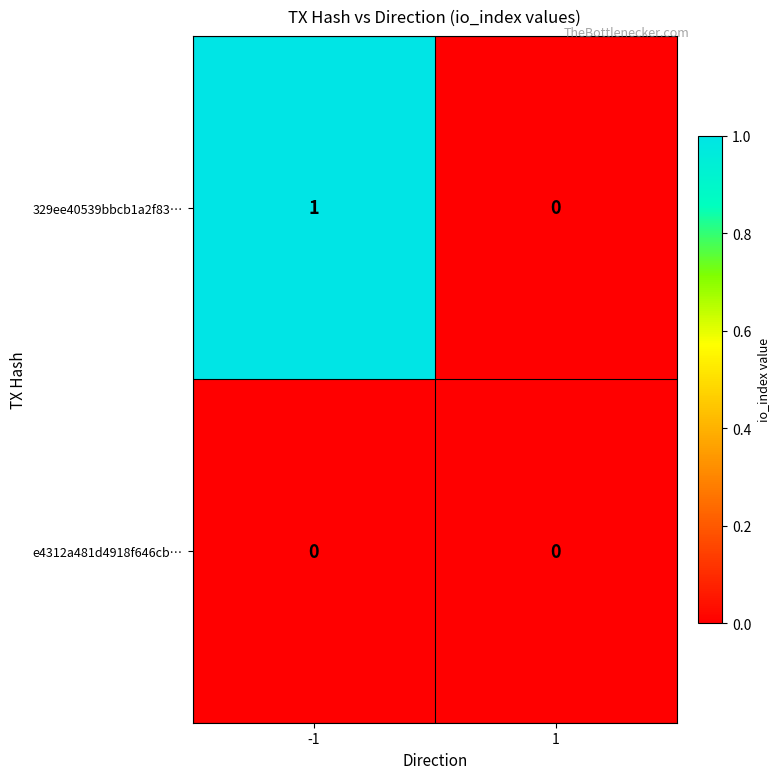

Reading left to right, extract all data points from this chart.

329ee40539bbcb1a2f83…: -1=1	1=0
e4312a481d4918f646cb…: -1=0	1=0